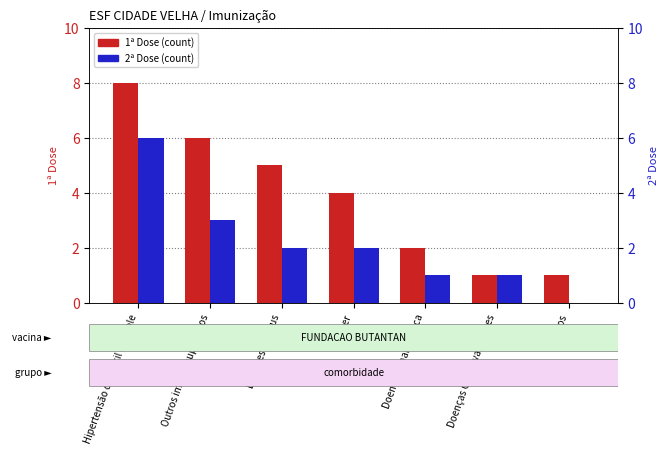

What is the minimum value for 1ª Dose (count)?

1